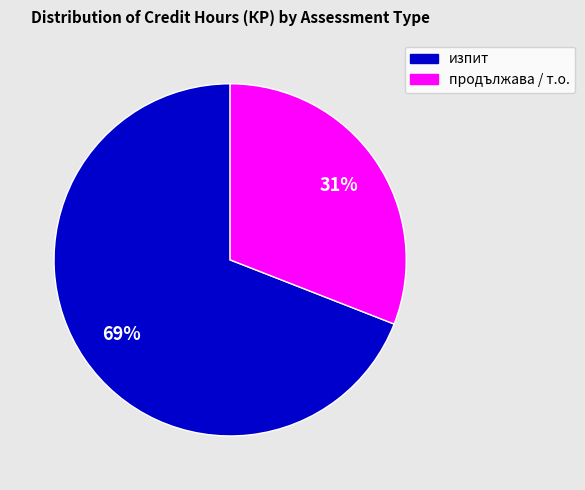

To the nearest percent, what is the average slice percentage?

50%